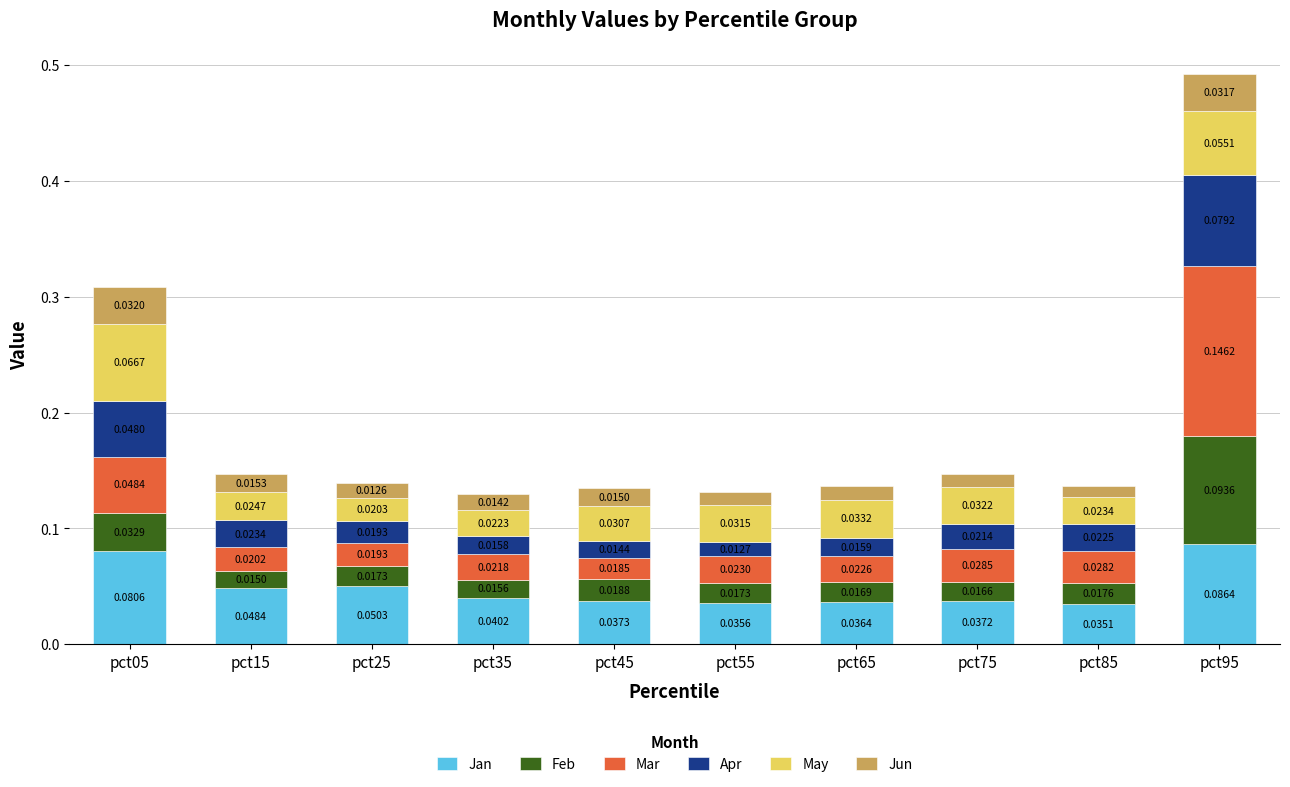

What is the total value across all series at pct95?

0.5